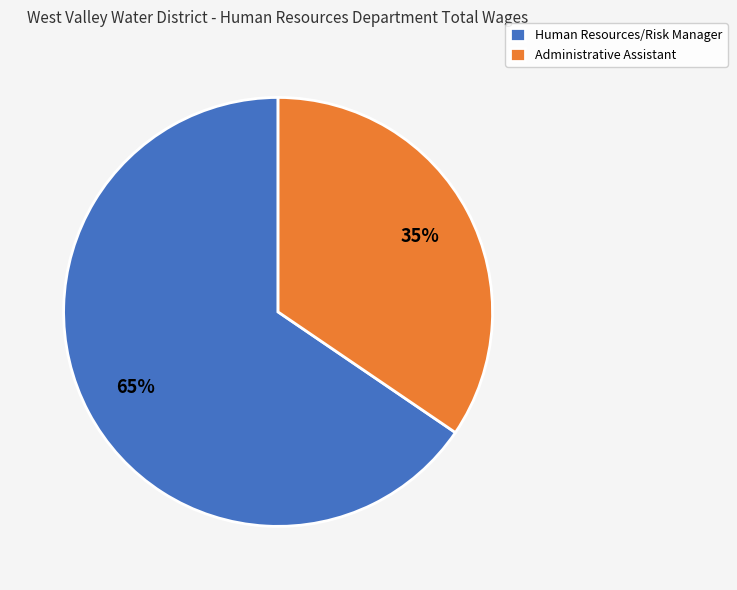

What percentage is the Administrative Assistant slice, to the nearest percent?

35%